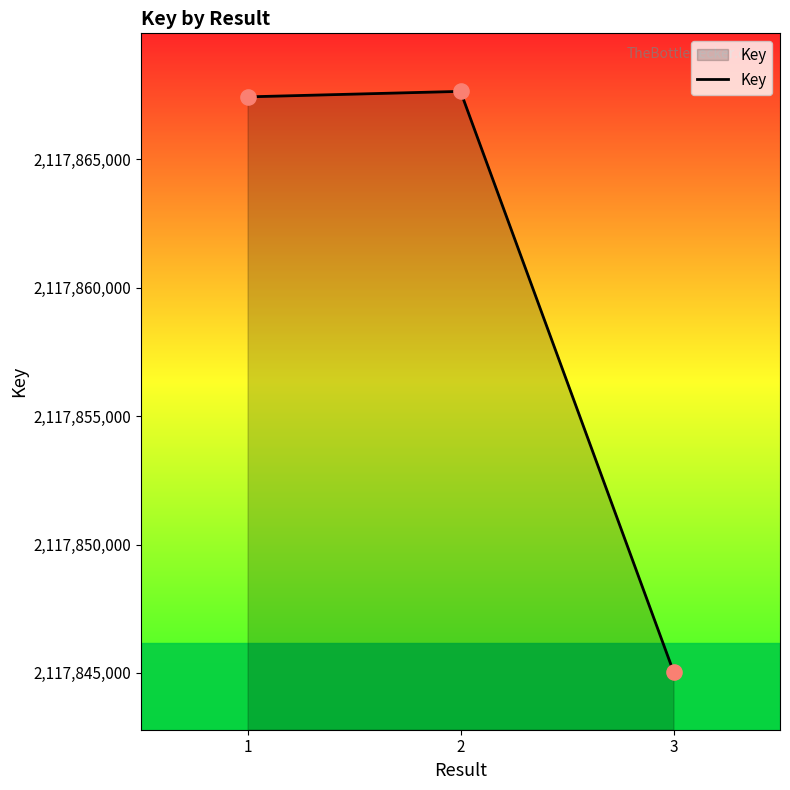

What is the change in value from 1 to 2?

+214